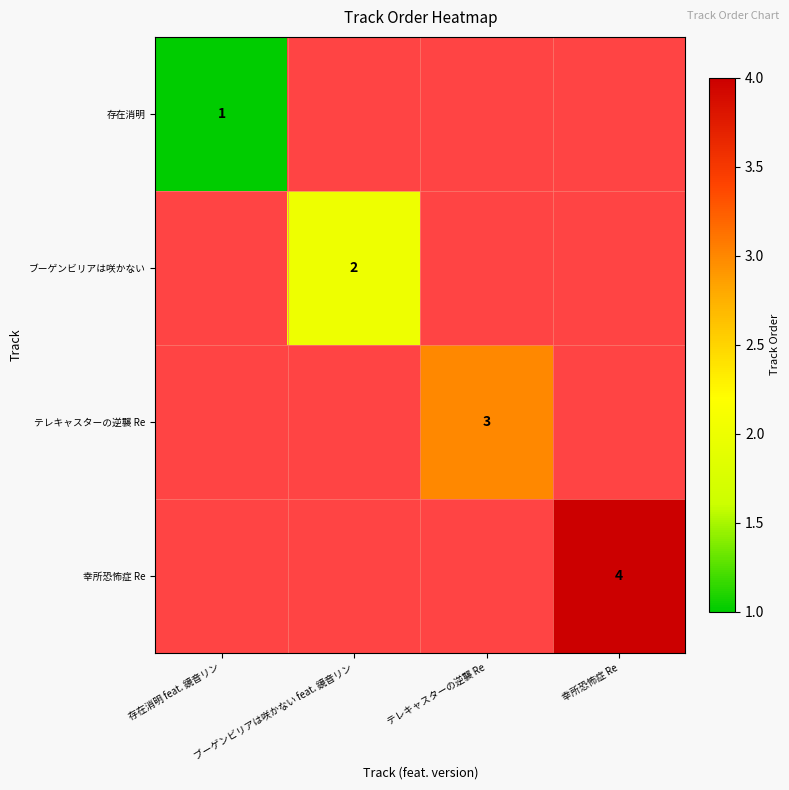

Which series has the largest range (max minus min)?

存在消明